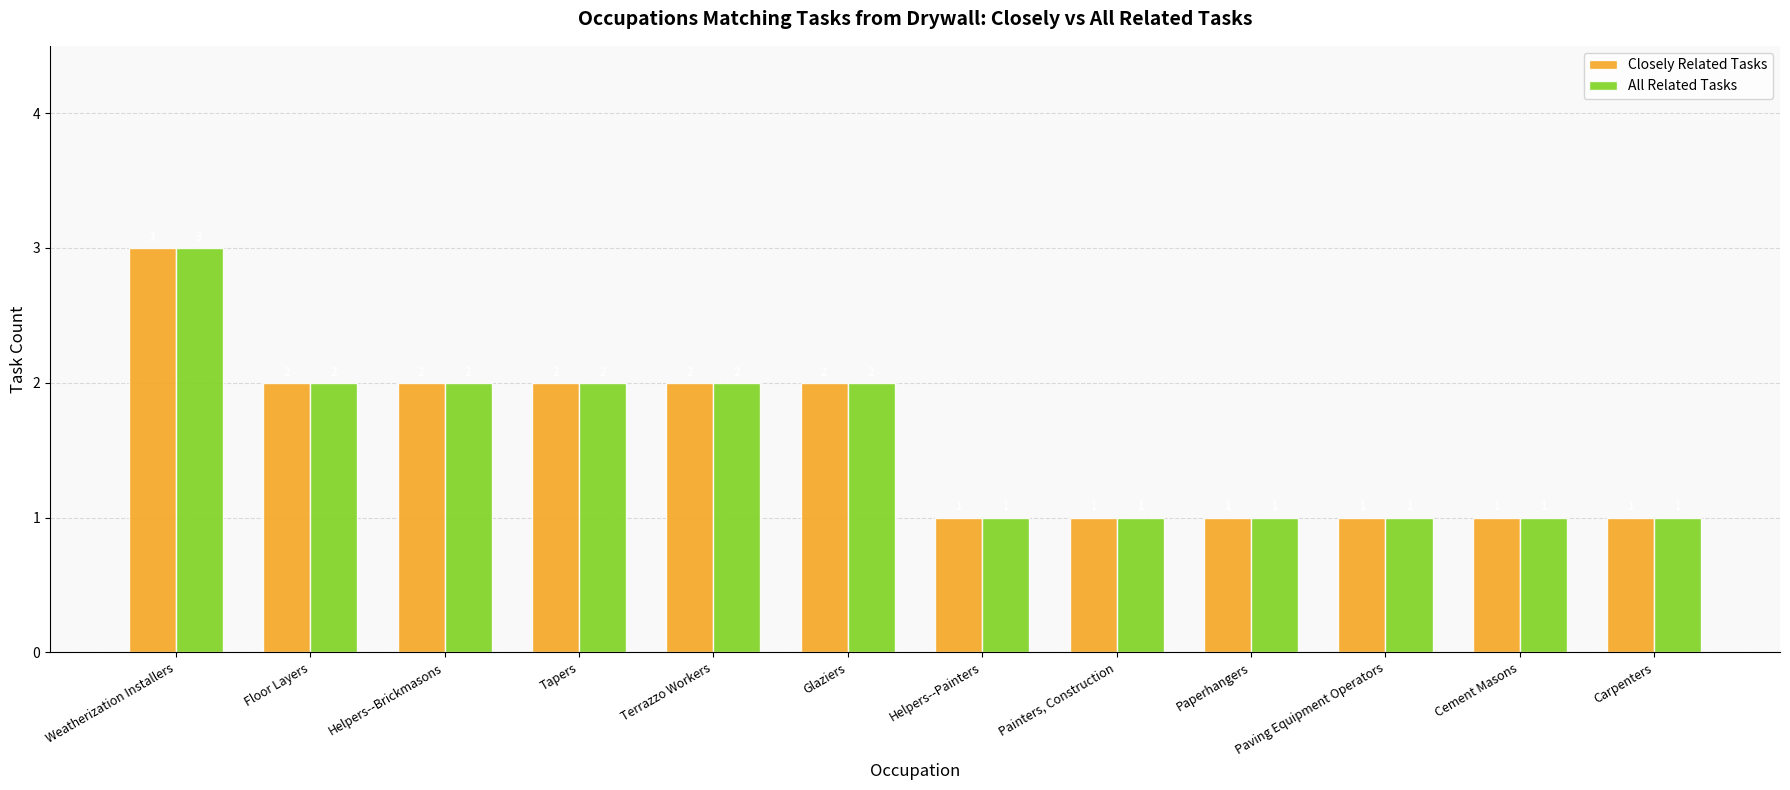

Which category has the highest value in the All Related Tasks series?

Weatherization Installers